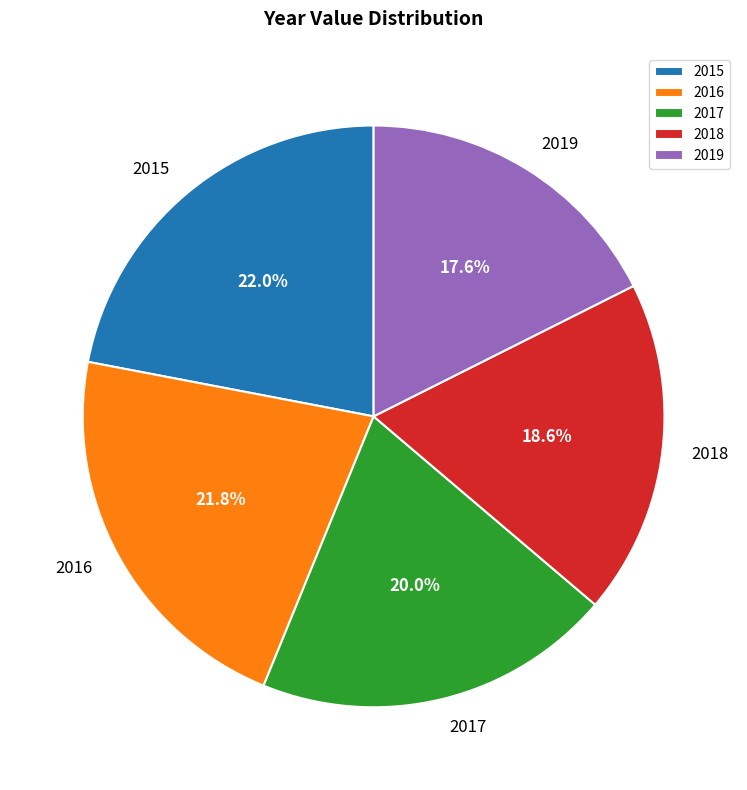

Between 2019 and 2015, which is larger?

2015